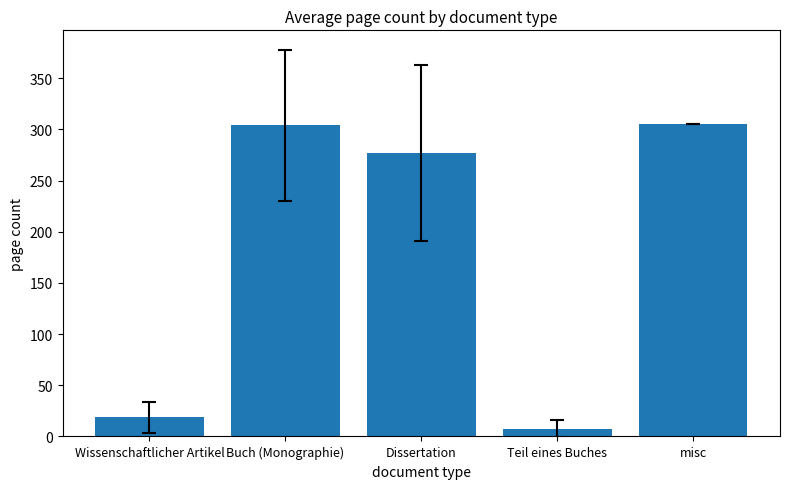

Does the chart contain stacked bars?

No